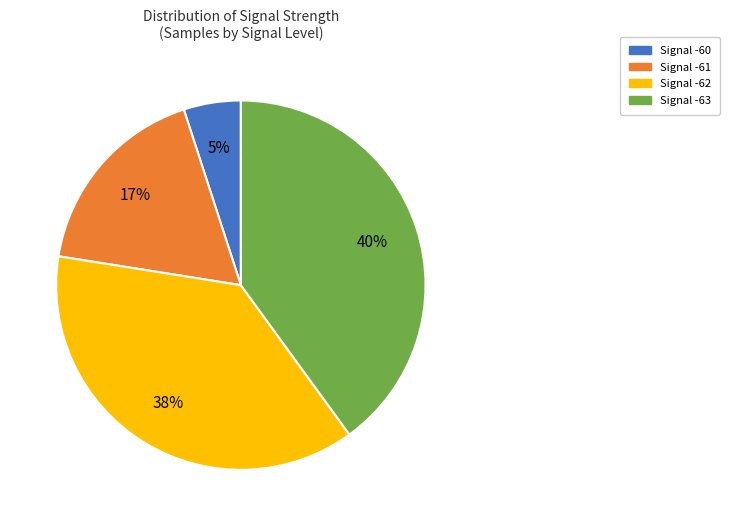

To the nearest percent, what is the difference between the Signal -63 and Signal -61 slice percentages?

23%